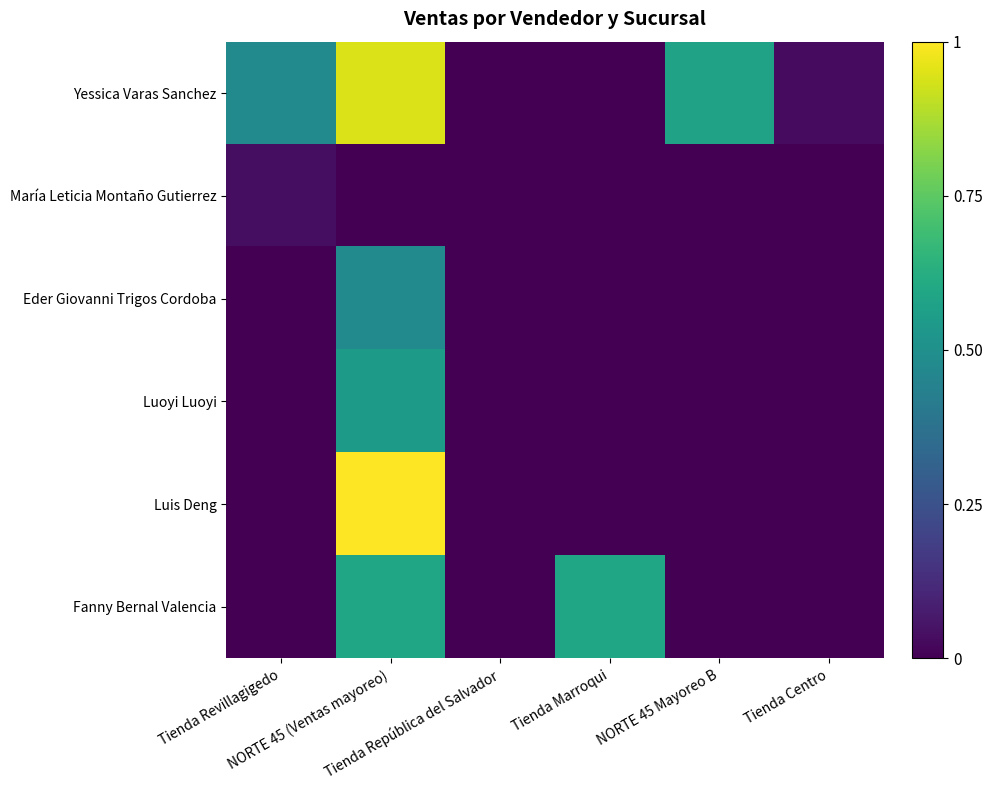

Reading left to right, what are all the values shown in this chart?

Yessica Varas Sanchez: Tienda Revillagigedo=0.5	NORTE 45 (Ventas mayoreo)=0.9	Tienda República del Salvador=0.0	Tienda Marroqui=0.0	NORTE 45 Mayoreo B=0.6	Tienda Centro=0.0
María Leticia Montaño Gutierrez: Tienda Revillagigedo=0.0	NORTE 45 (Ventas mayoreo)=0.0	Tienda República del Salvador=0.0	Tienda Marroqui=0.0	NORTE 45 Mayoreo B=0.0	Tienda Centro=0.0
Eder Giovanni Trigos Cordoba: Tienda Revillagigedo=0.0	NORTE 45 (Ventas mayoreo)=0.5	Tienda República del Salvador=0.0	Tienda Marroqui=0.0	NORTE 45 Mayoreo B=0.0	Tienda Centro=0.0
Luoyi Luoyi: Tienda Revillagigedo=0.0	NORTE 45 (Ventas mayoreo)=0.5	Tienda República del Salvador=0.0	Tienda Marroqui=0.0	NORTE 45 Mayoreo B=0.0	Tienda Centro=0.0
Luis Deng: Tienda Revillagigedo=0.0	NORTE 45 (Ventas mayoreo)=1.0	Tienda República del Salvador=0.0	Tienda Marroqui=0.0	NORTE 45 Mayoreo B=0.0	Tienda Centro=0.0
Fanny Bernal Valencia: Tienda Revillagigedo=0.0	NORTE 45 (Ventas mayoreo)=0.6	Tienda República del Salvador=0.0	Tienda Marroqui=0.6	NORTE 45 Mayoreo B=0.0	Tienda Centro=0.0